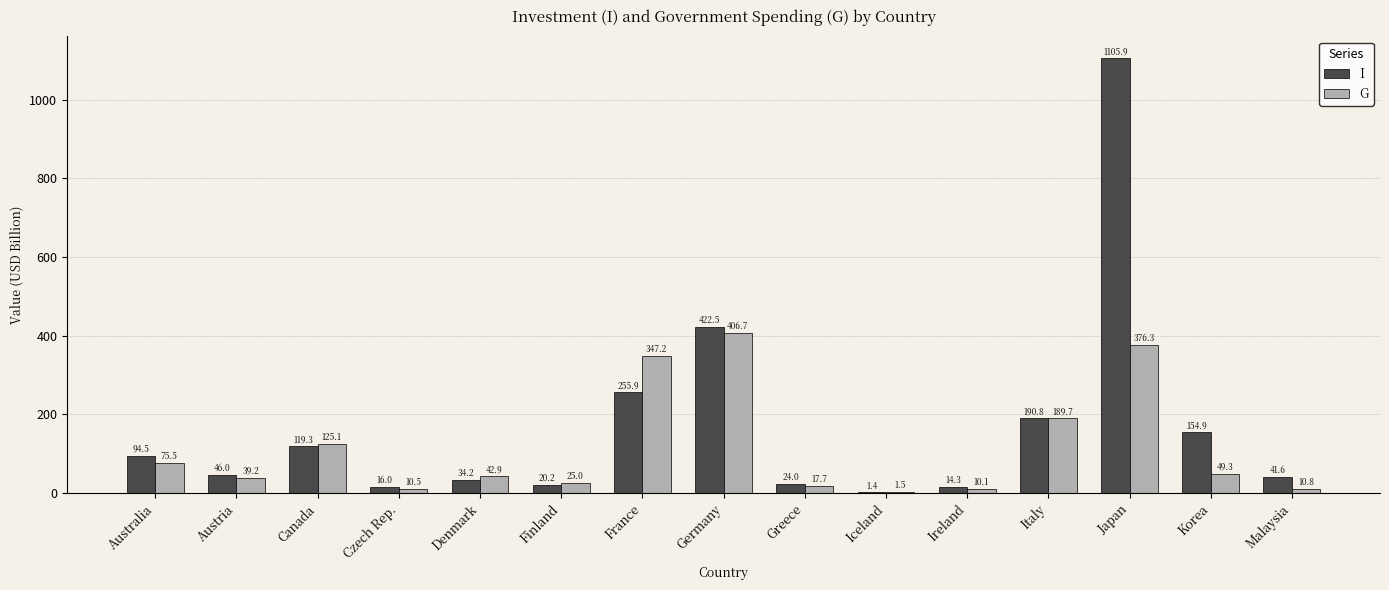

At which category is the sum across all series the highest?

Japan